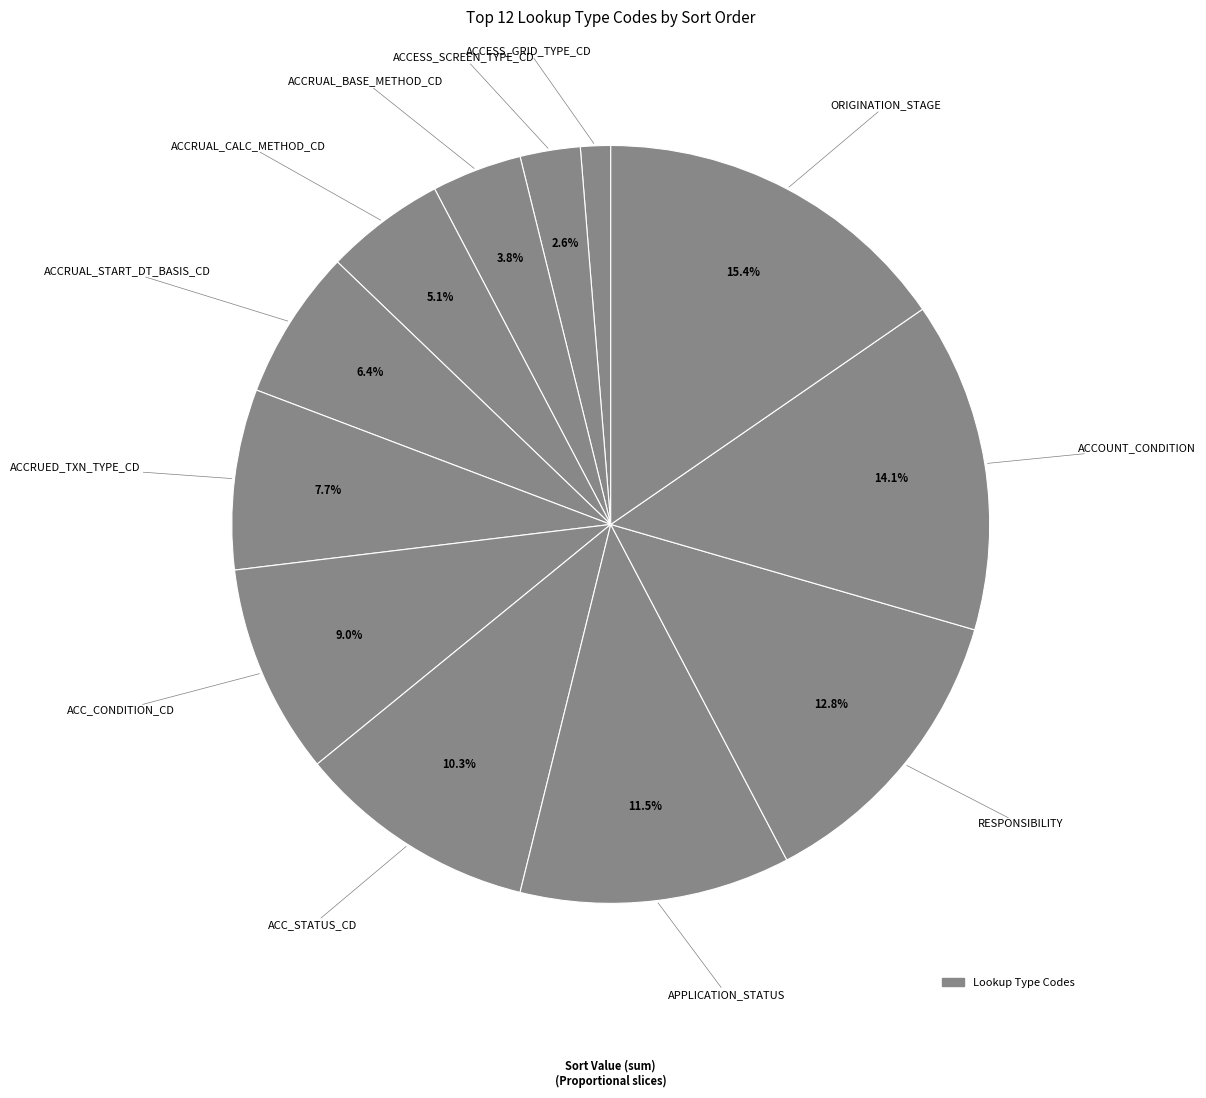

How many segments does this pie chart have?

12